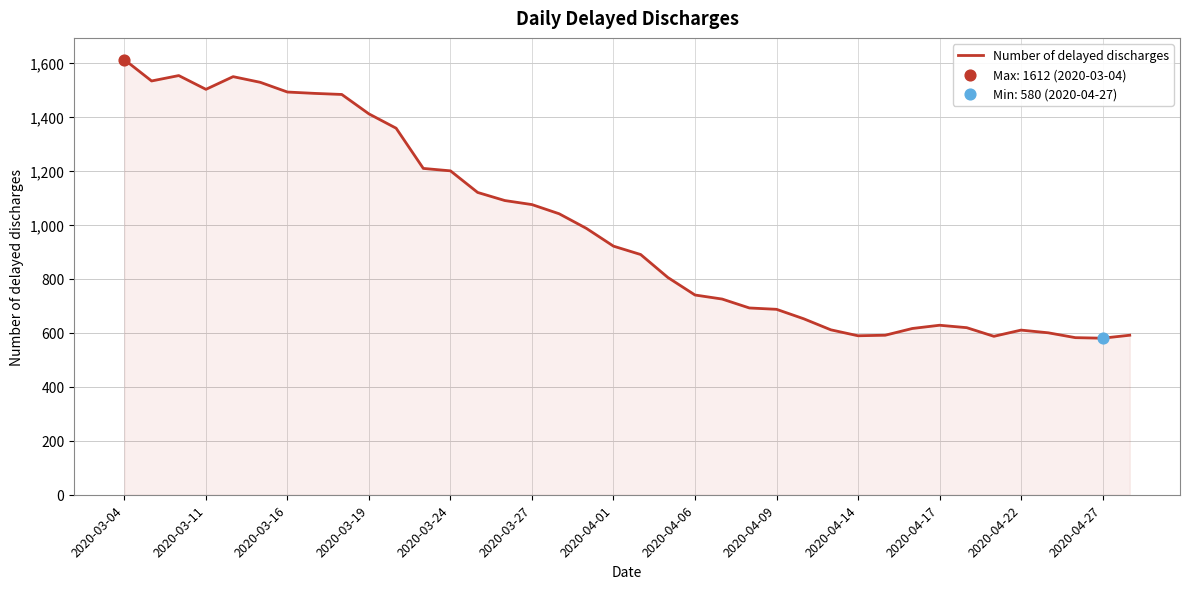

What is the greatest value displayed?

1612